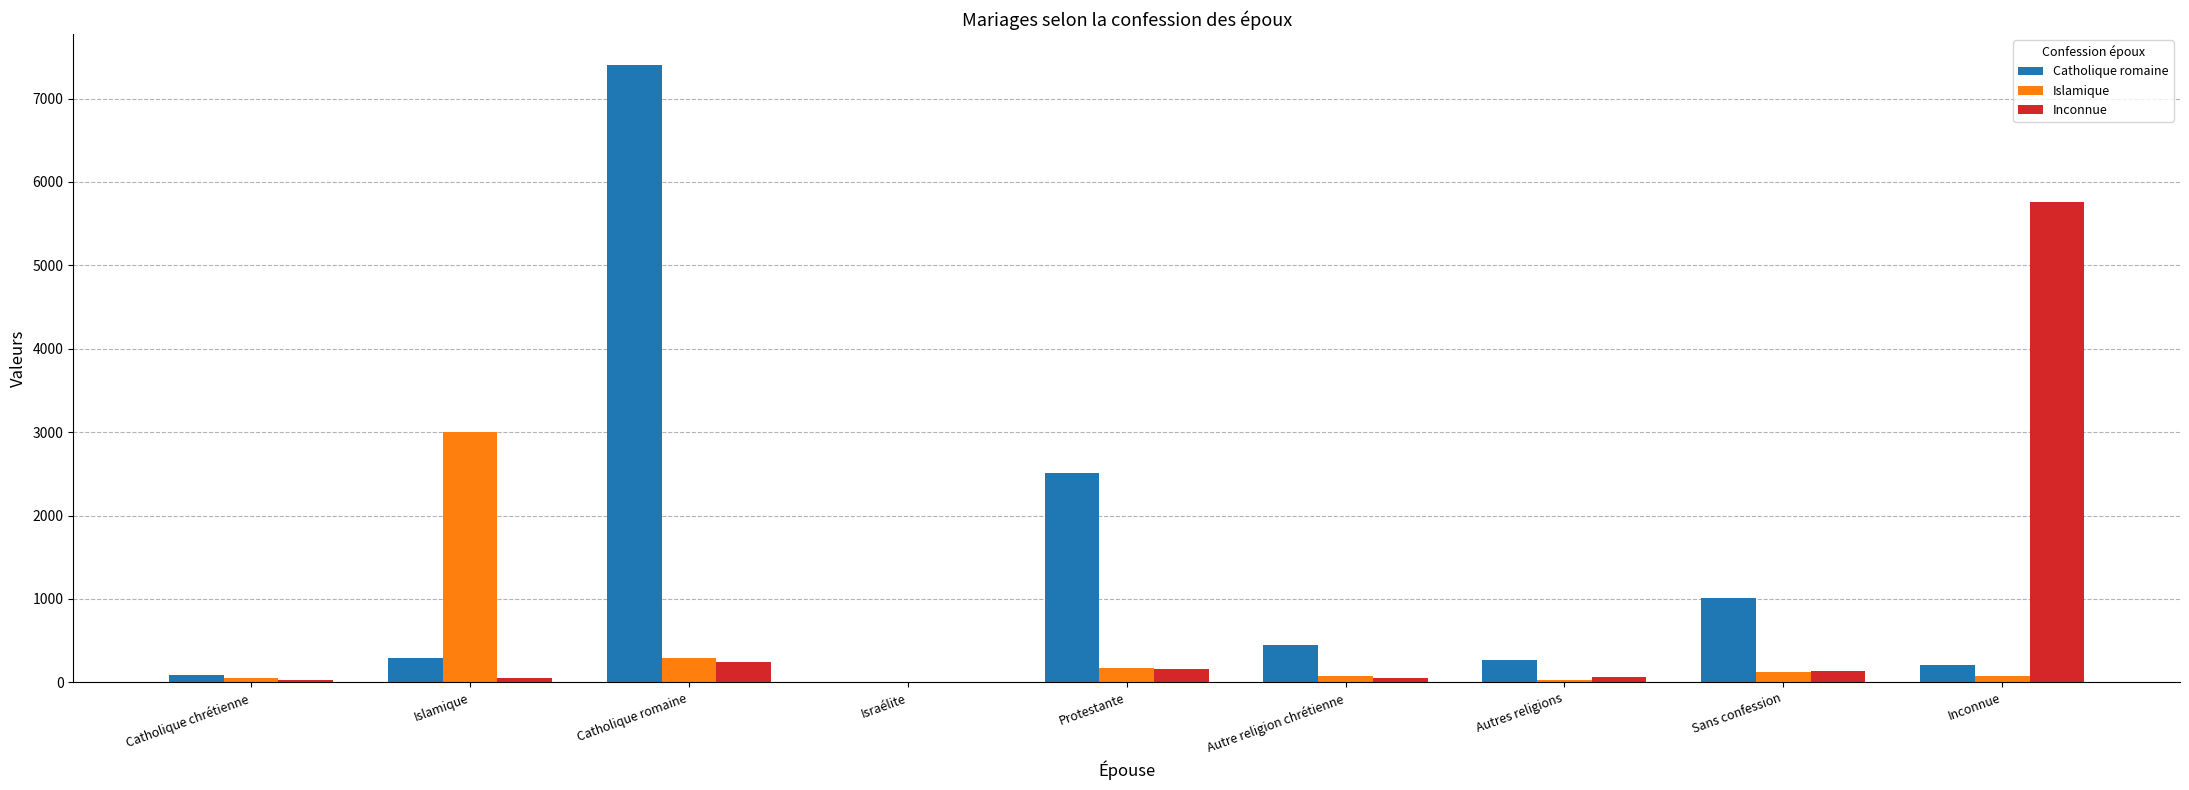

At which category is the sum across all series the highest?

Catholique romaine